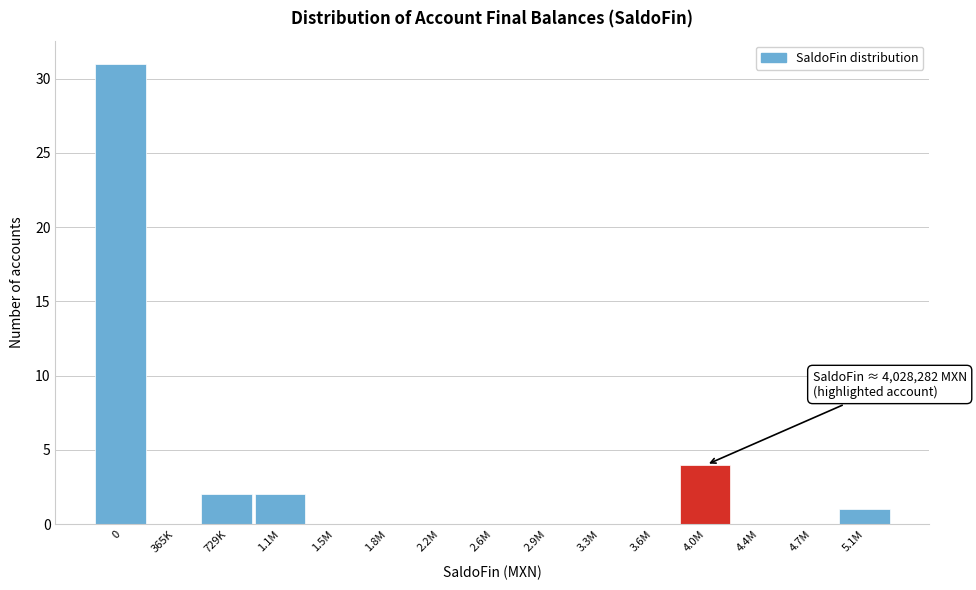

Reading right to left, transcribe all the data shown in this chart.

5.1M=1	4.7M=0	4.4M=0	4.0M=4	3.6M=0	3.3M=0	2.9M=0	2.6M=0	2.2M=0	1.8M=0	1.5M=0	1.1M=2	729K=2	365K=0	0=31